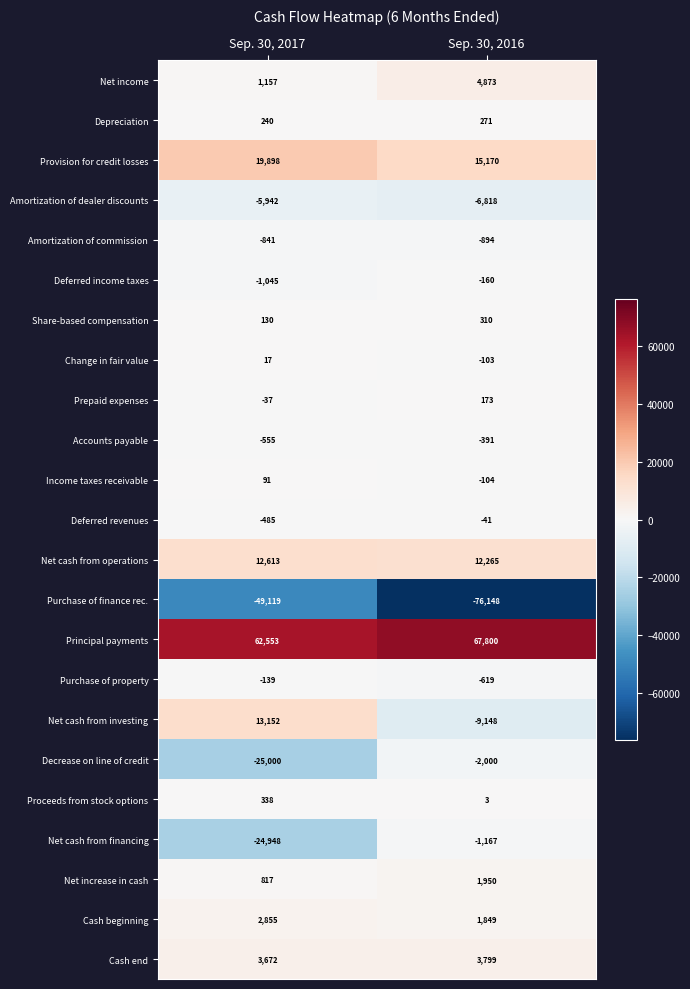

The Net income series shows 4873 at Sep. 30, 2016. True or false?

True